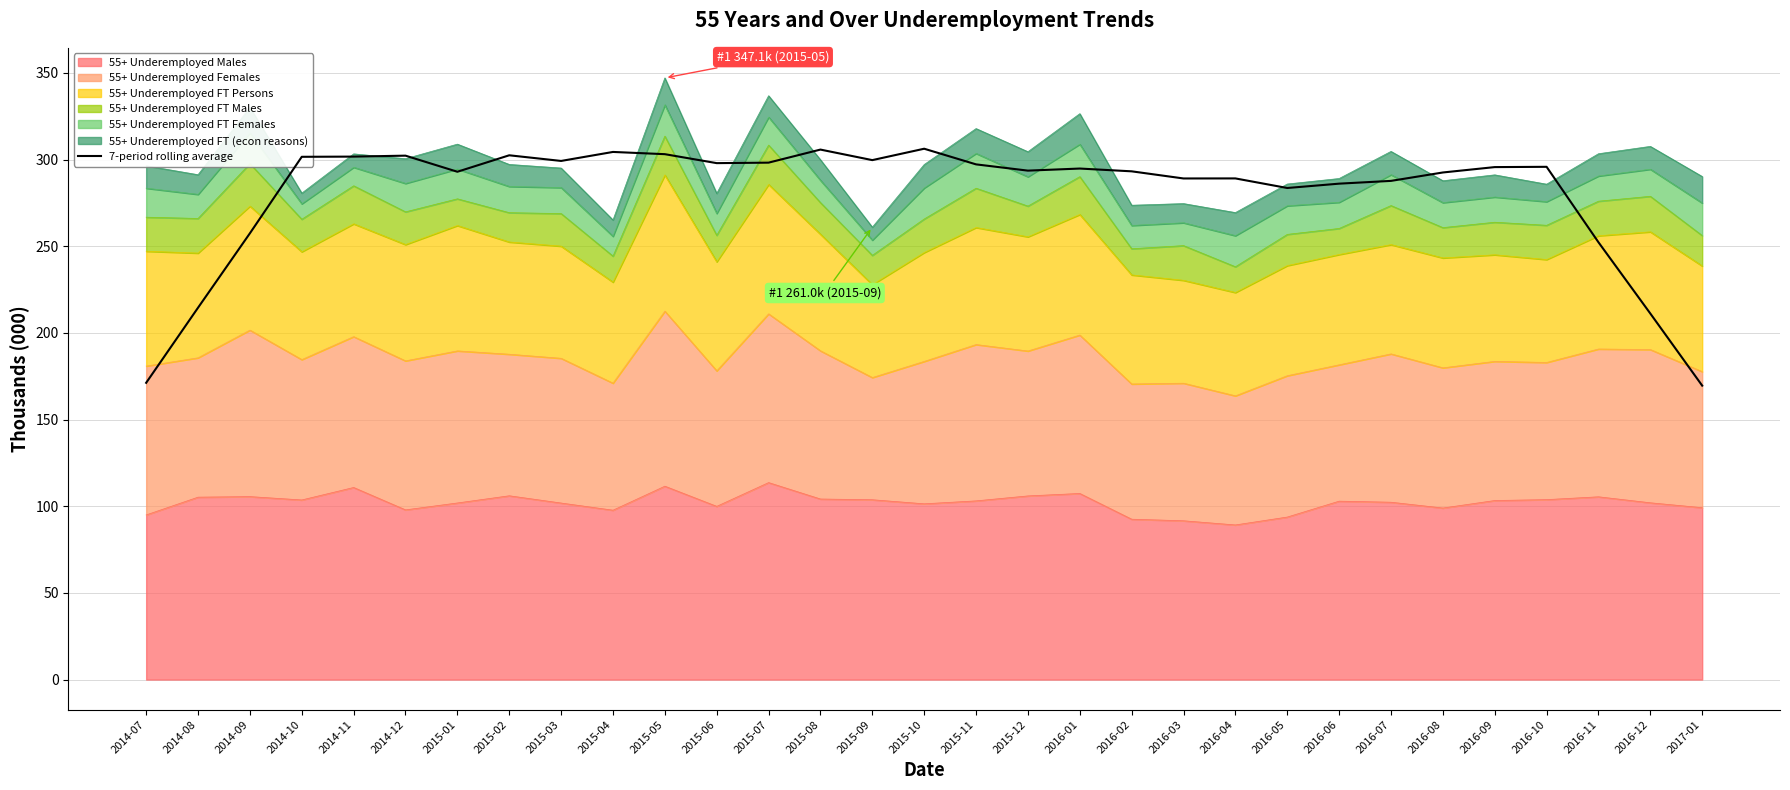

What is the difference between the second highest and minimum values?

136.2